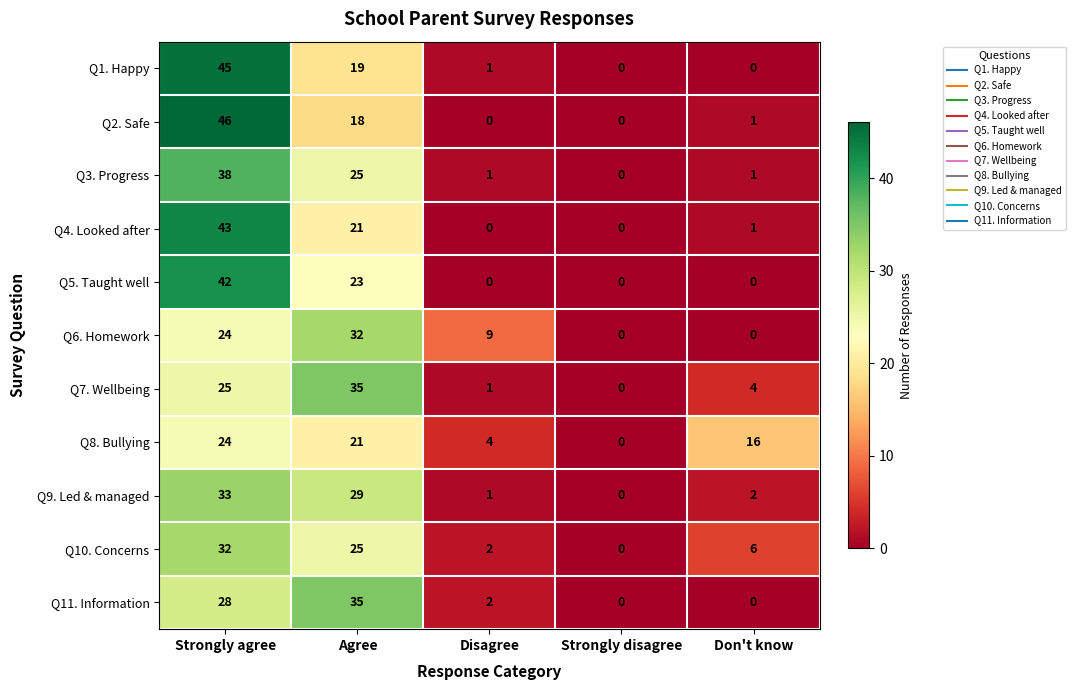

How many values in the Q5. Taught well series exceed 0?

2